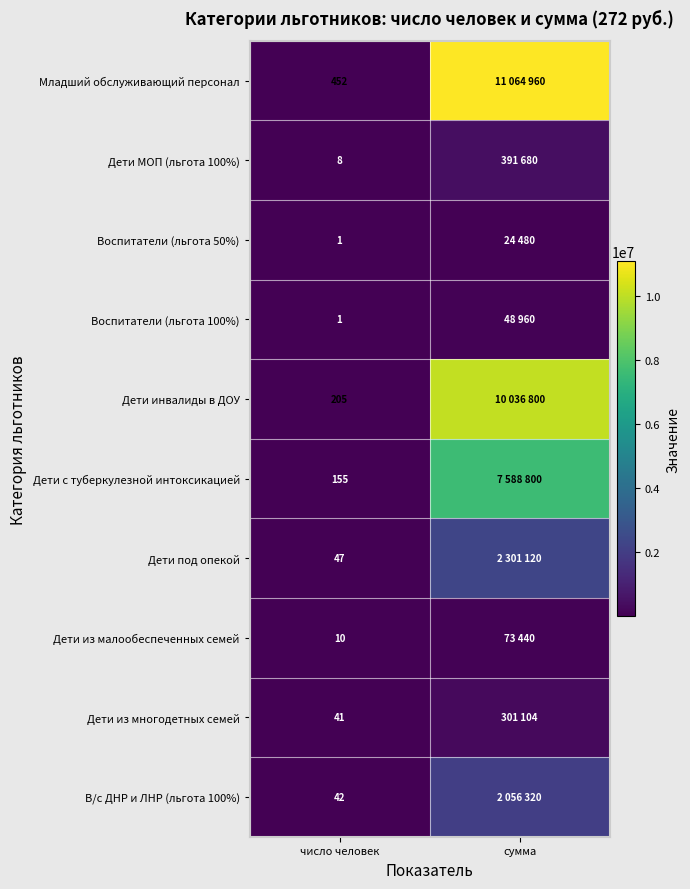

True or false: Дети с туберкулезной интоксикацией has a value of 155 at число человек.

True